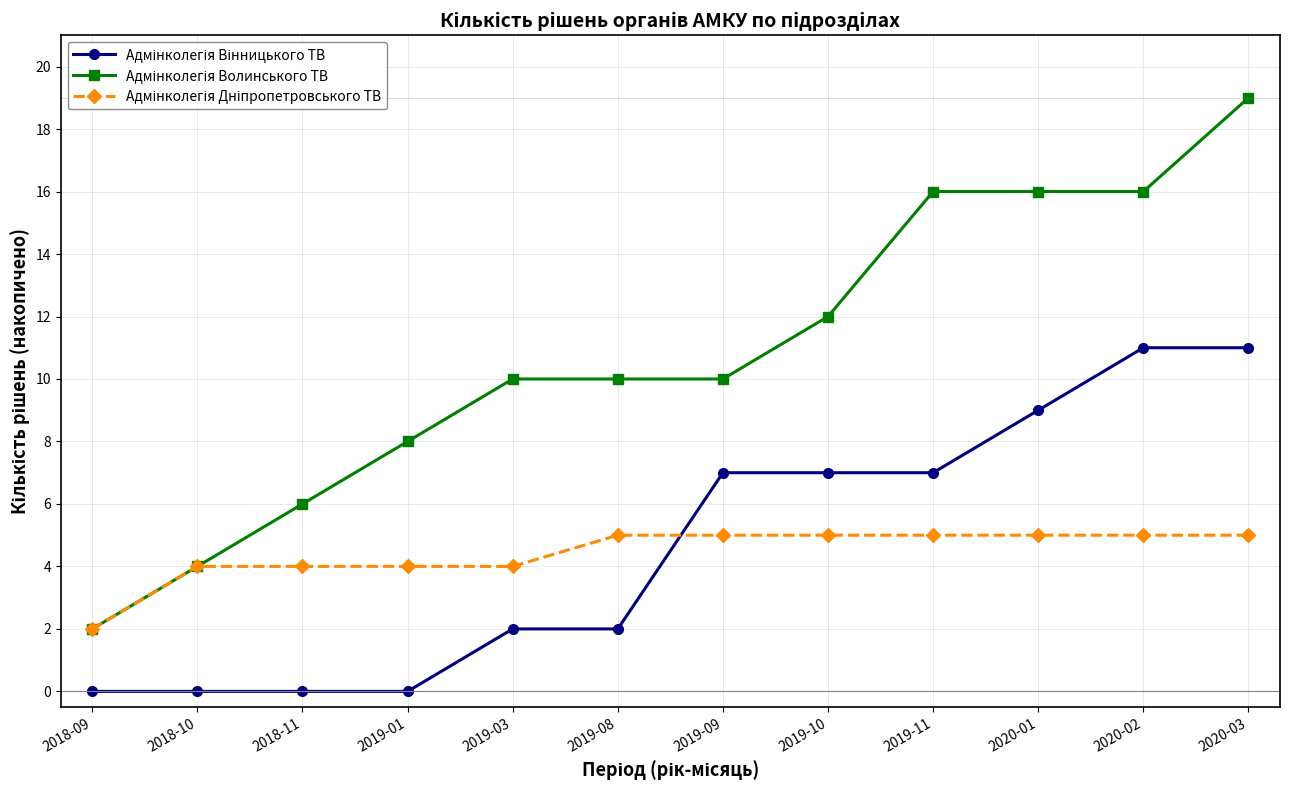

What is the spread (max minus min) of values at 2020-01?

11